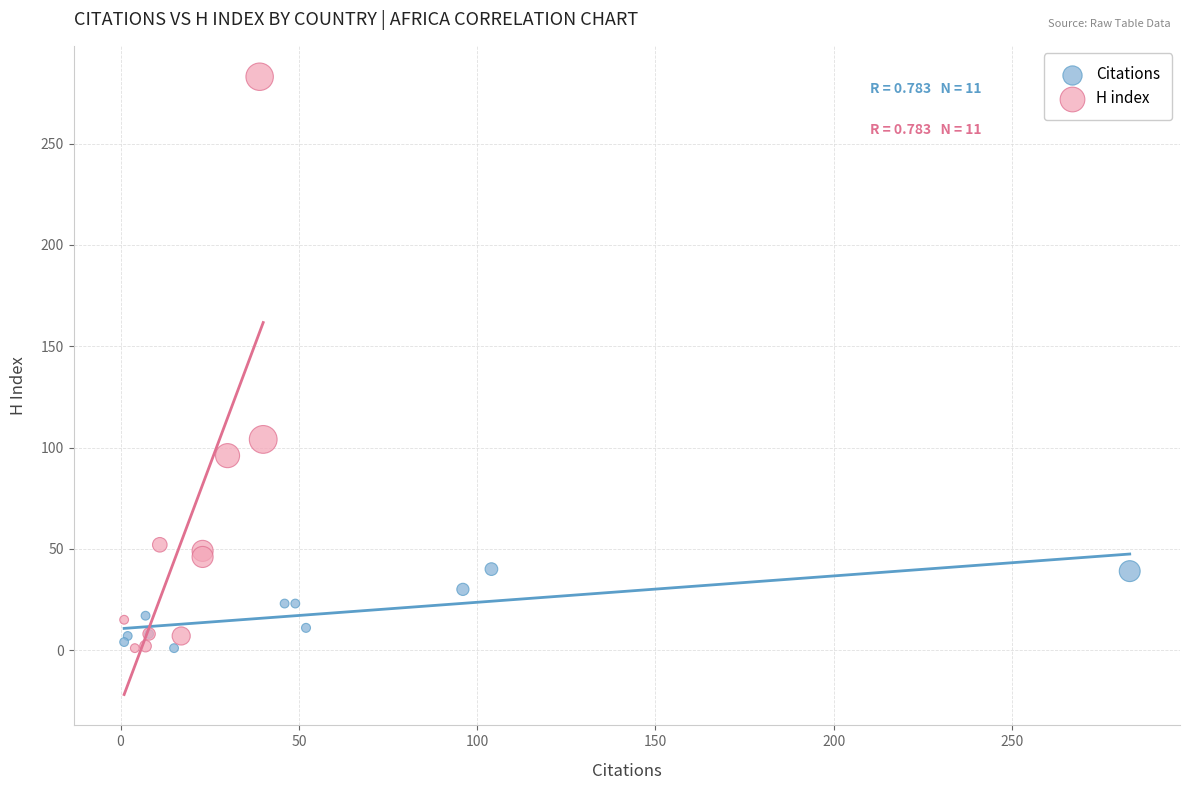

Which series contains the highest Y value?

H index